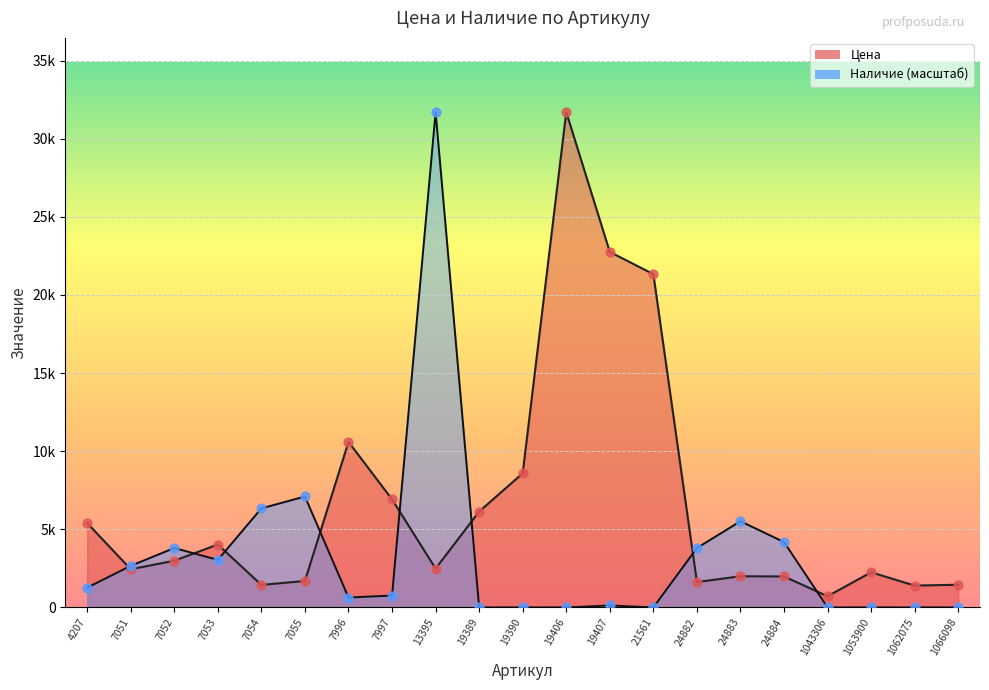

Which series contains the lowest Y value?

Наличие